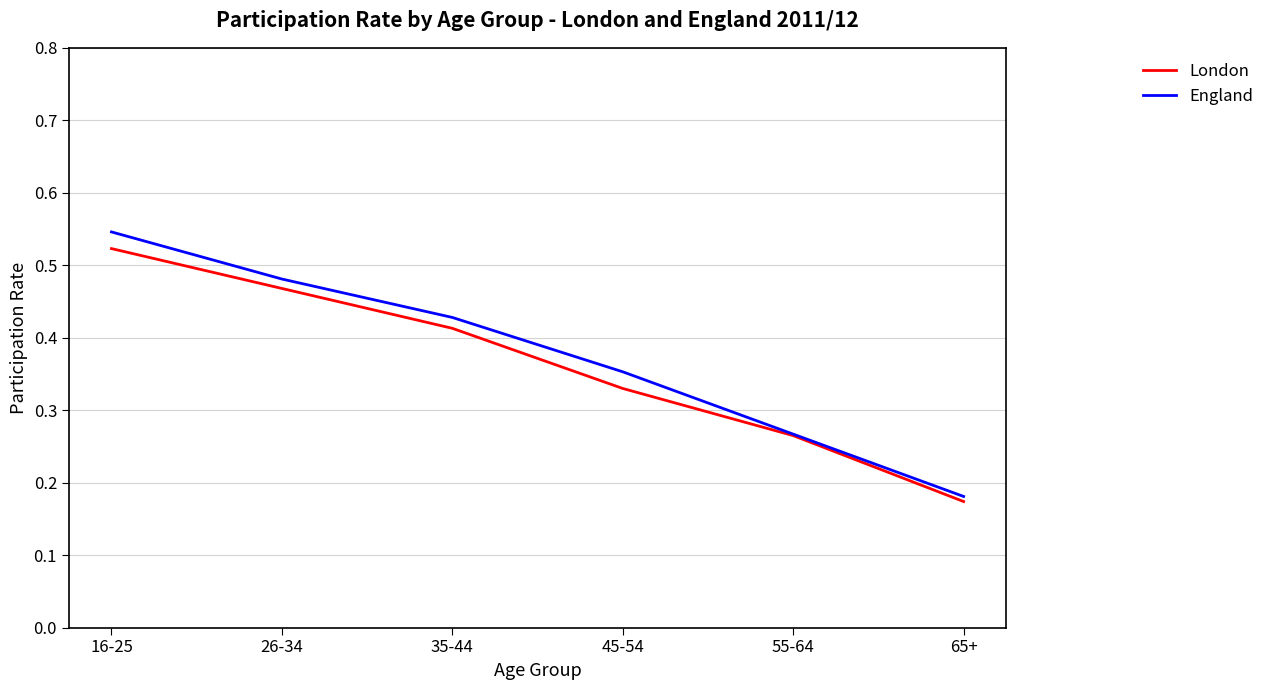

Rank the series by their average value, from highest to lowest.

England, London